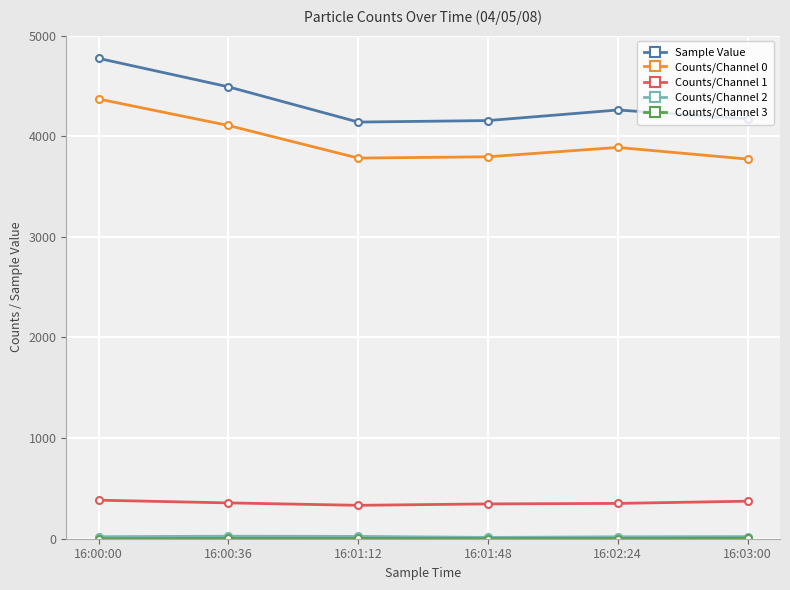

True or false: Counts/Channel 0 and Counts/Channel 1 intersect in this chart.

False